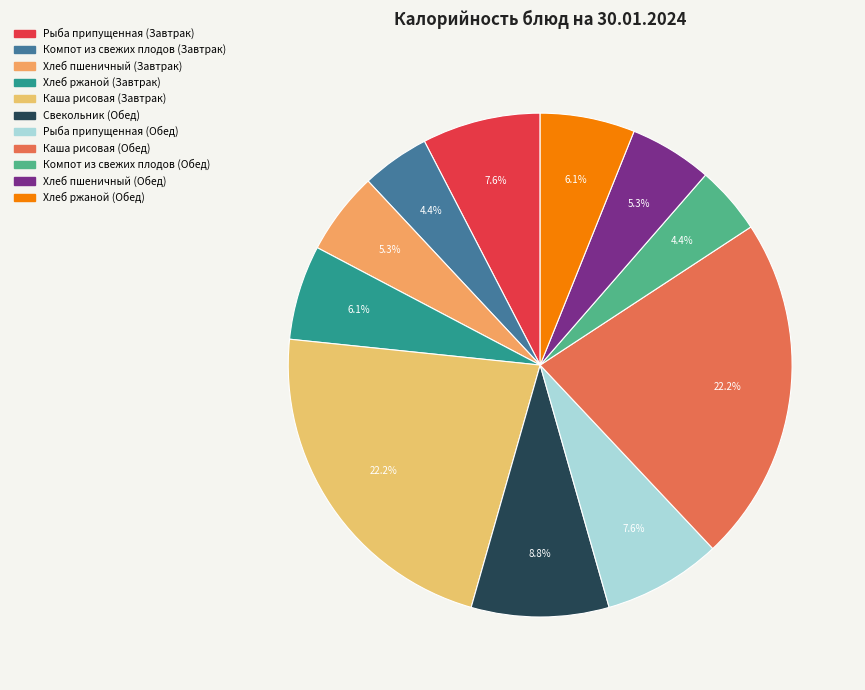

Between Каша рисовая (Завтрак) and Свекольник (Обед), which is larger?

Каша рисовая (Завтрак)